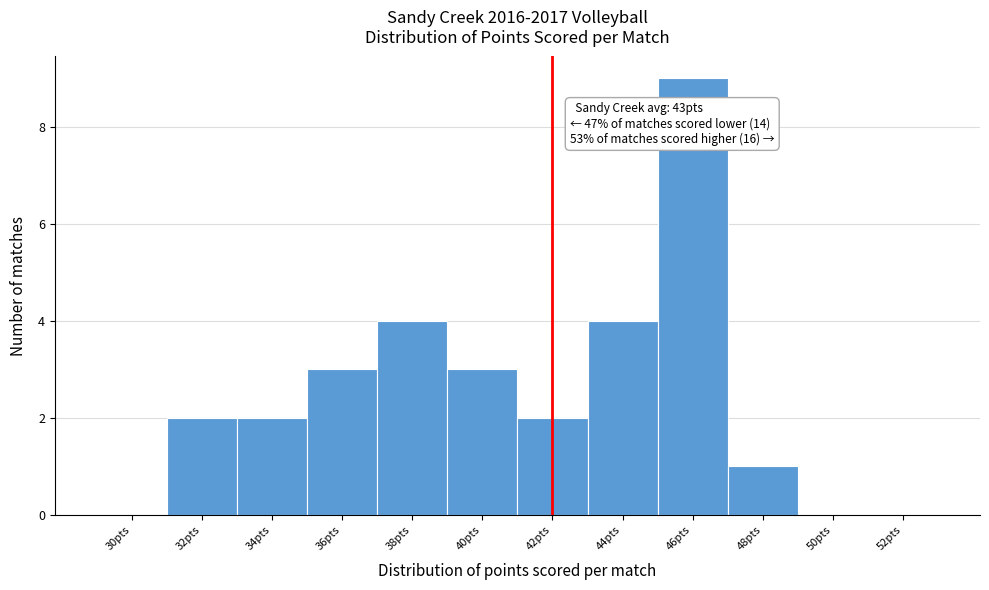

Reading left to right, extract all data points from this chart.

30pts=0	32pts=2	34pts=2	36pts=3	38pts=4	40pts=3	42pts=2	44pts=4	46pts=9	48pts=1	50pts=0	52pts=0